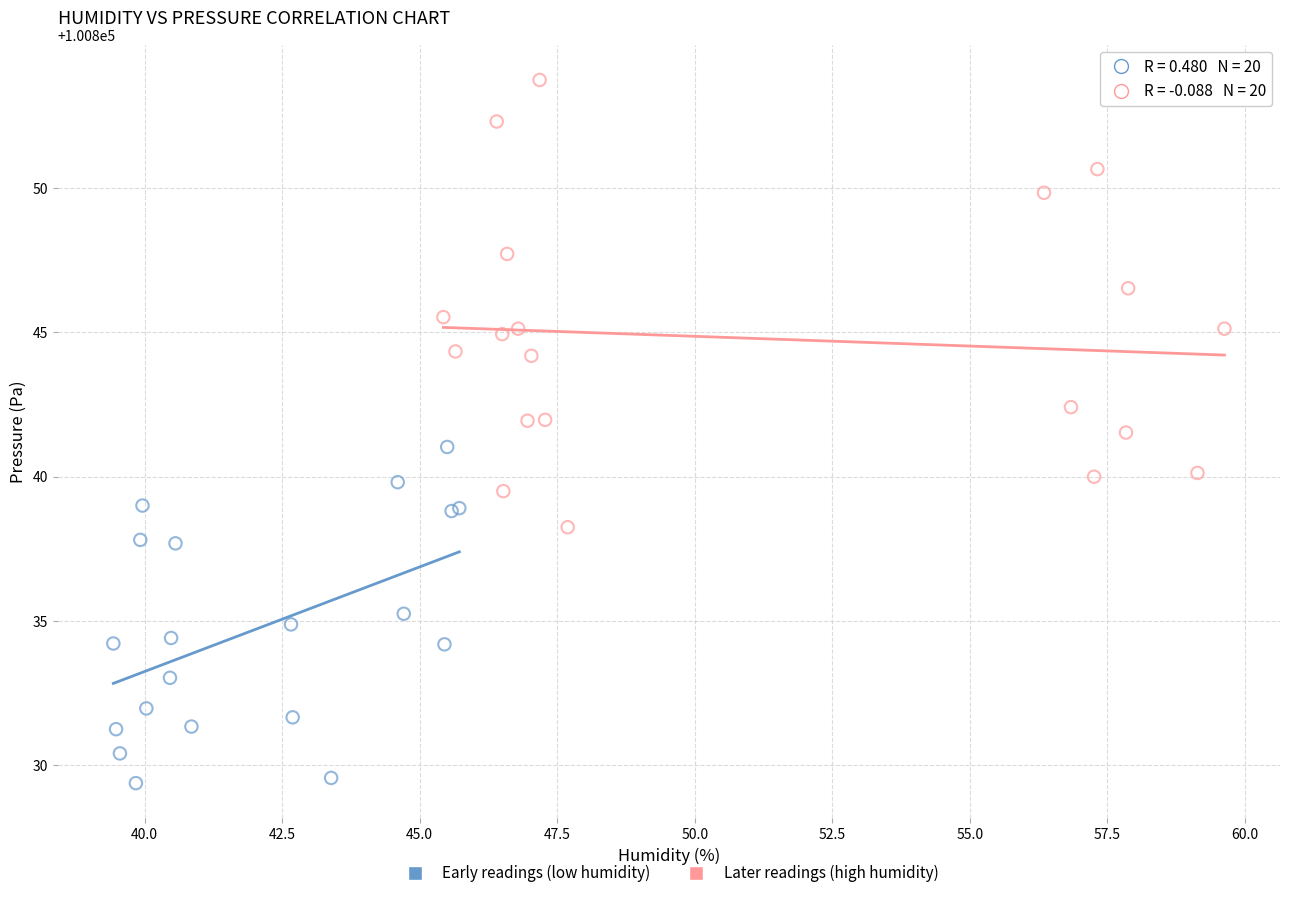

Which series reaches the maximum Y coordinate?

Later readings (high humidity)